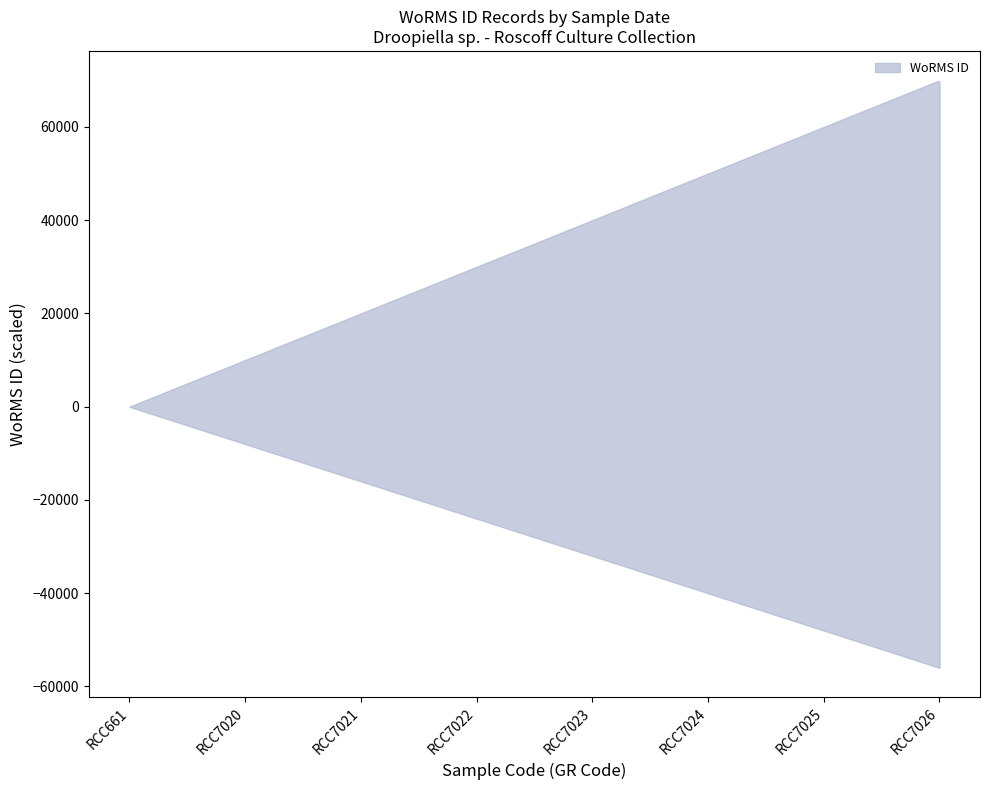

Is the value of lower at 09-06-2018 greater than the value of upper at 16-01-2001?

No